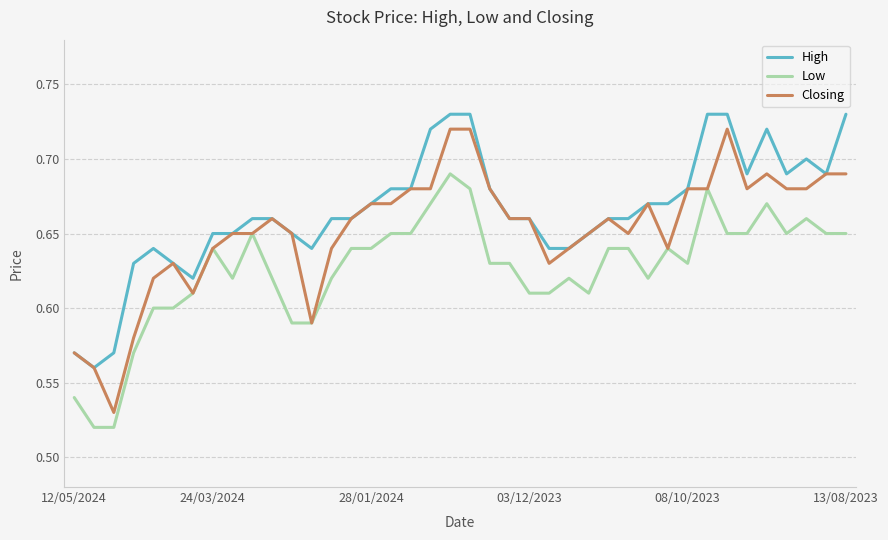

Which series has the widest spread of values?

Closing